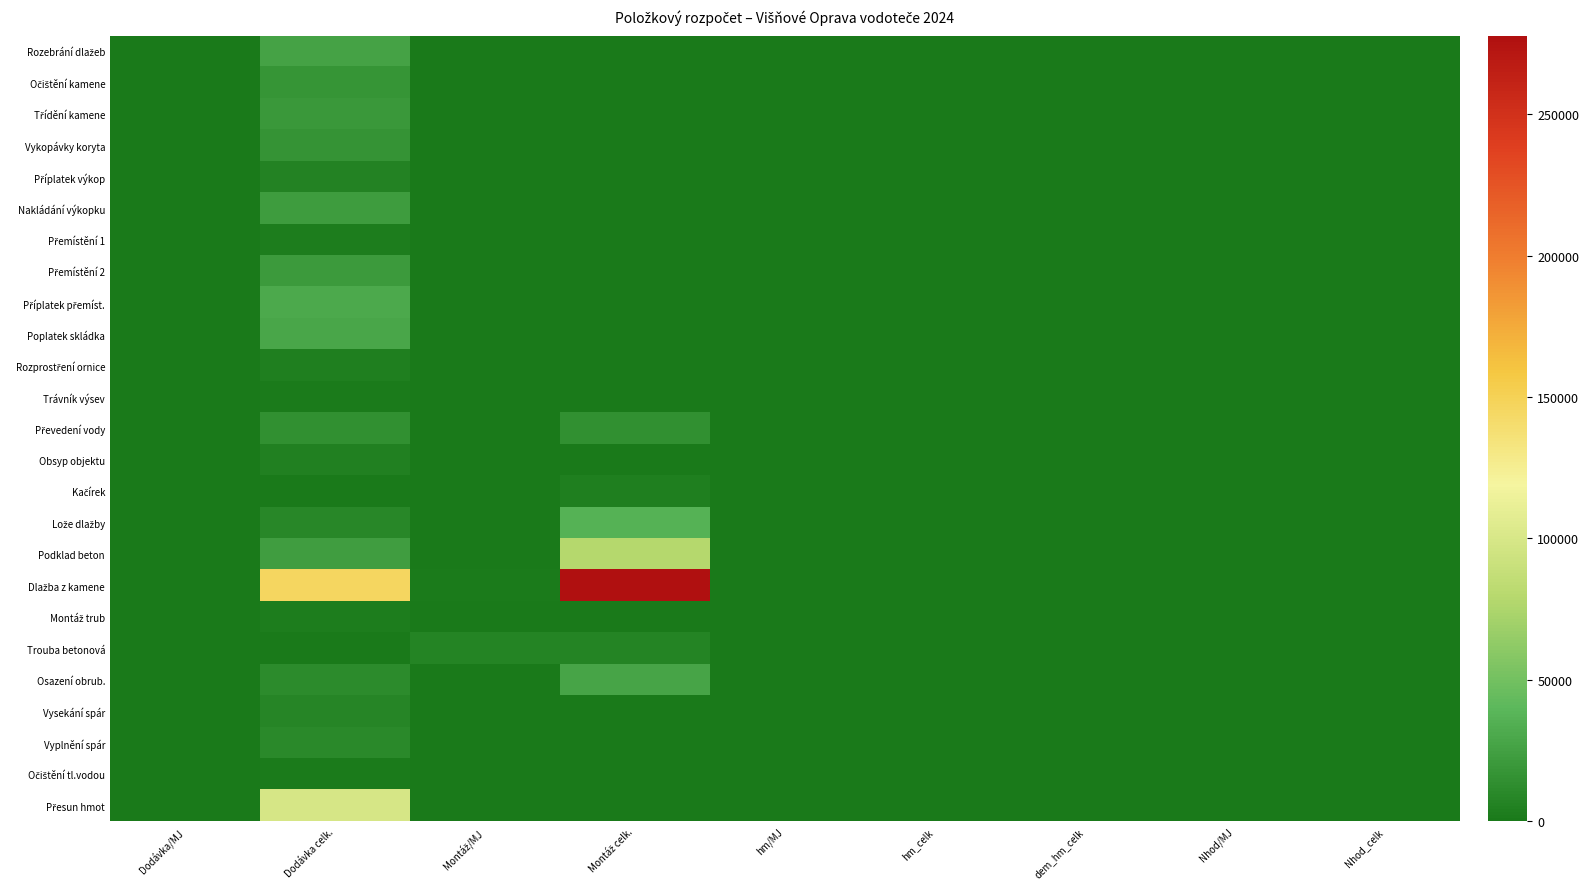

How many distinct data groups are displayed?

25